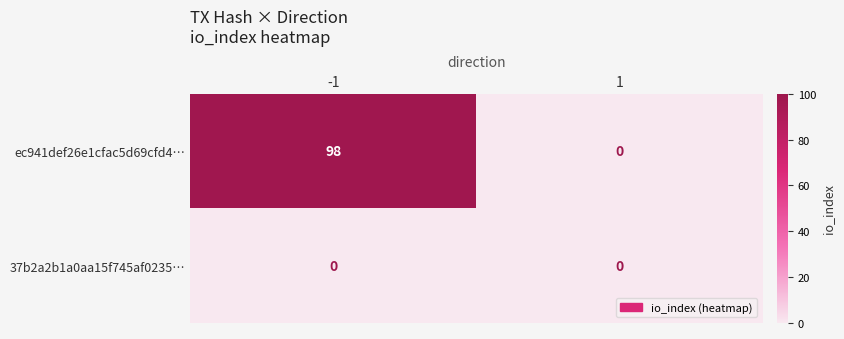

What is the maximum value shown in the chart?

98